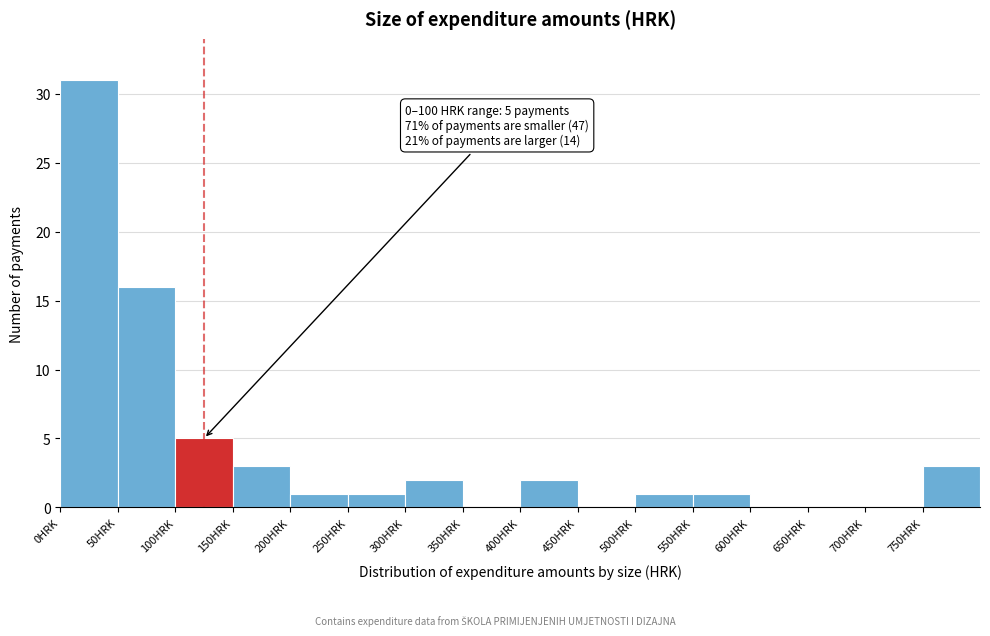

Which range on the x-axis has the tallest bar?

0 to 50